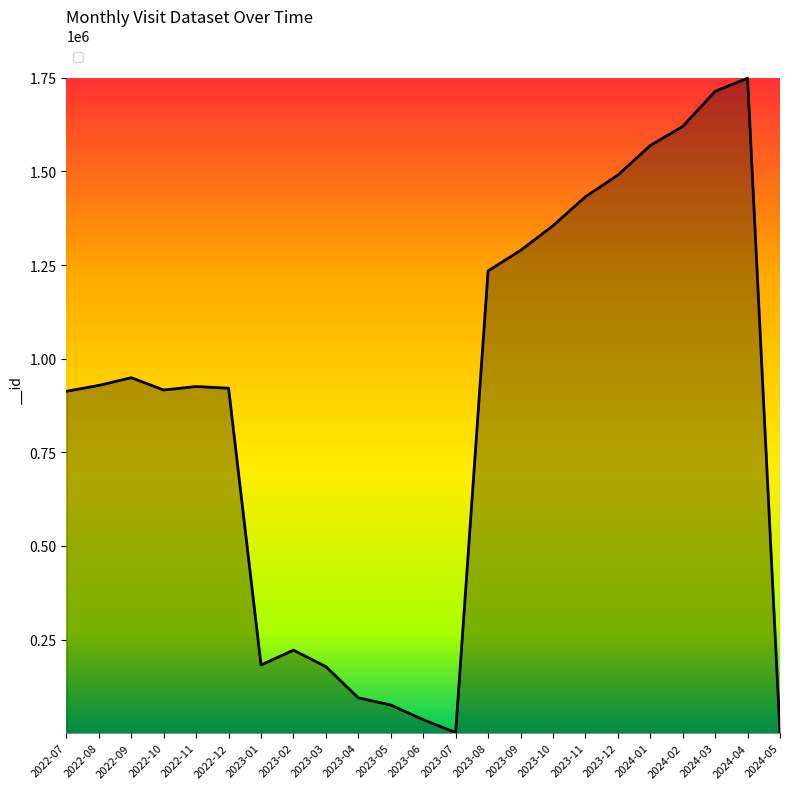

What is the maximum value shown in the chart?

1748703